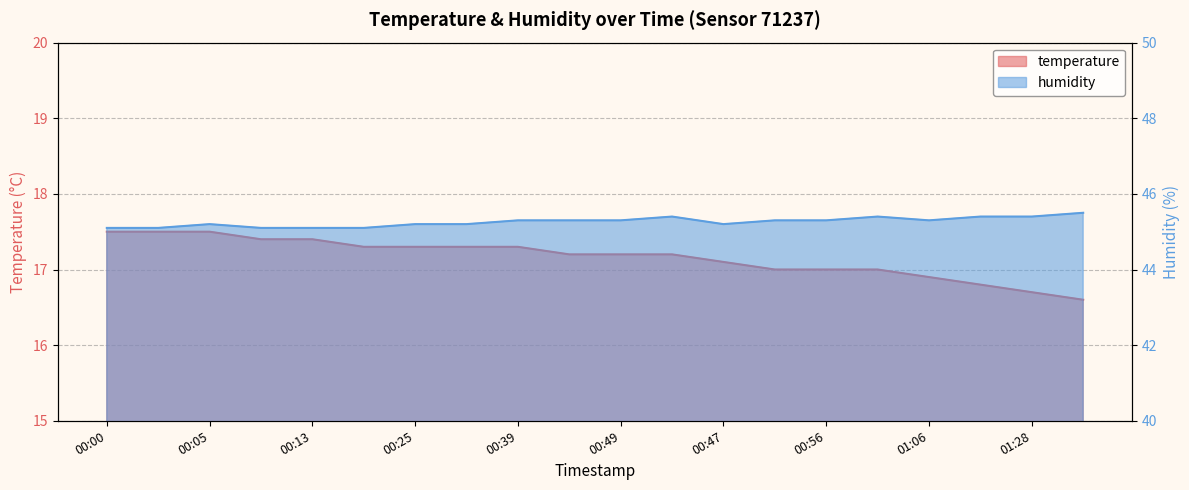

What is the maximum value shown in the chart?

45.5